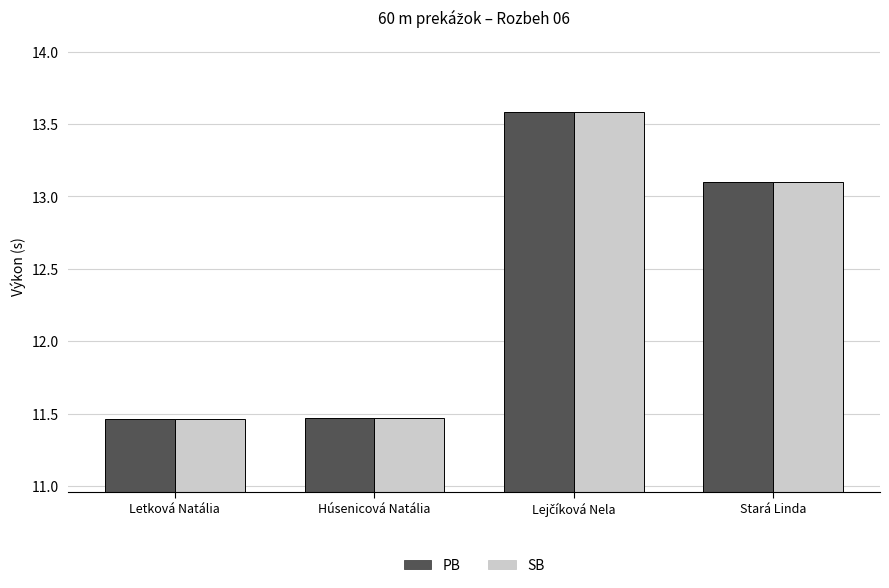

How many groups of bars are there?

4